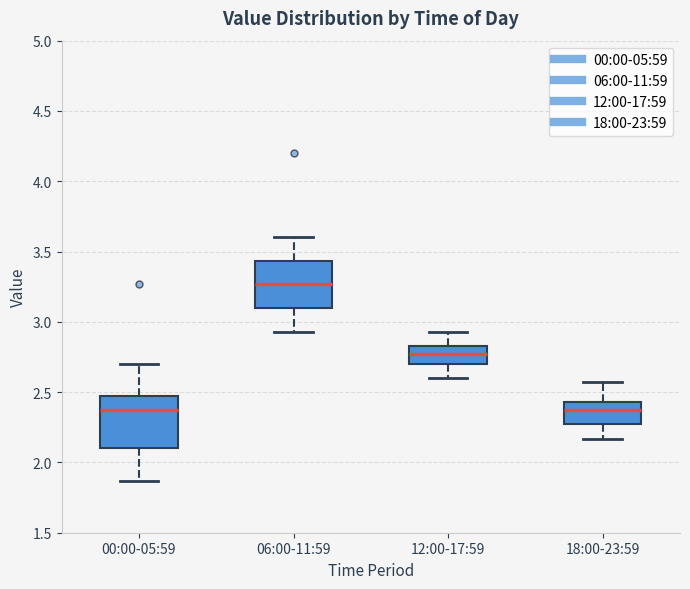

Where is the upper edge of the box for 06:00-11:59 on the y-axis? The values are not printed on the chart, so give them approximately, as read against the axis.

3.45